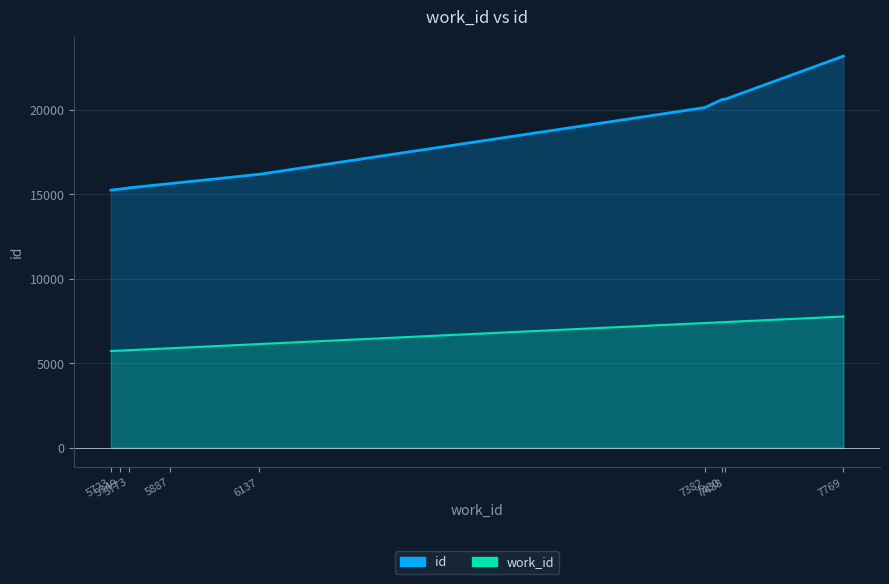

Reading left to right, list all the values displayed in this chart.

id: 5723=15253	5749=15316	5773=15386	5887=15636	6137=16190	7382=20143	7430=20621	7438=20631	7769=23192
work_id: 5723=5723	5749=5749	5773=5773	5887=5887	6137=6137	7382=7382	7430=7430	7438=7438	7769=7769